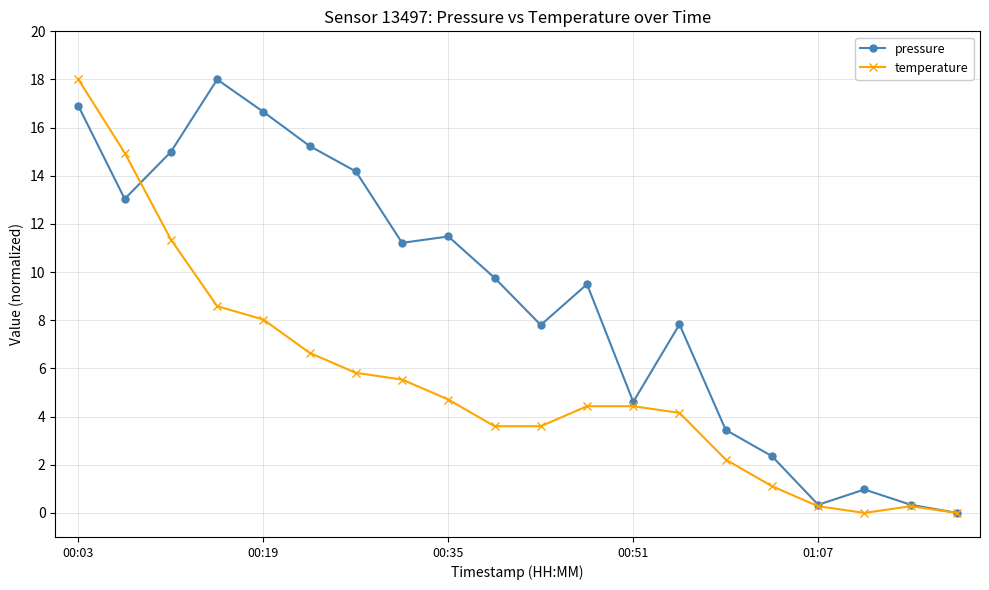

What is the value of the pressure point at the 12th from the left?

9.5